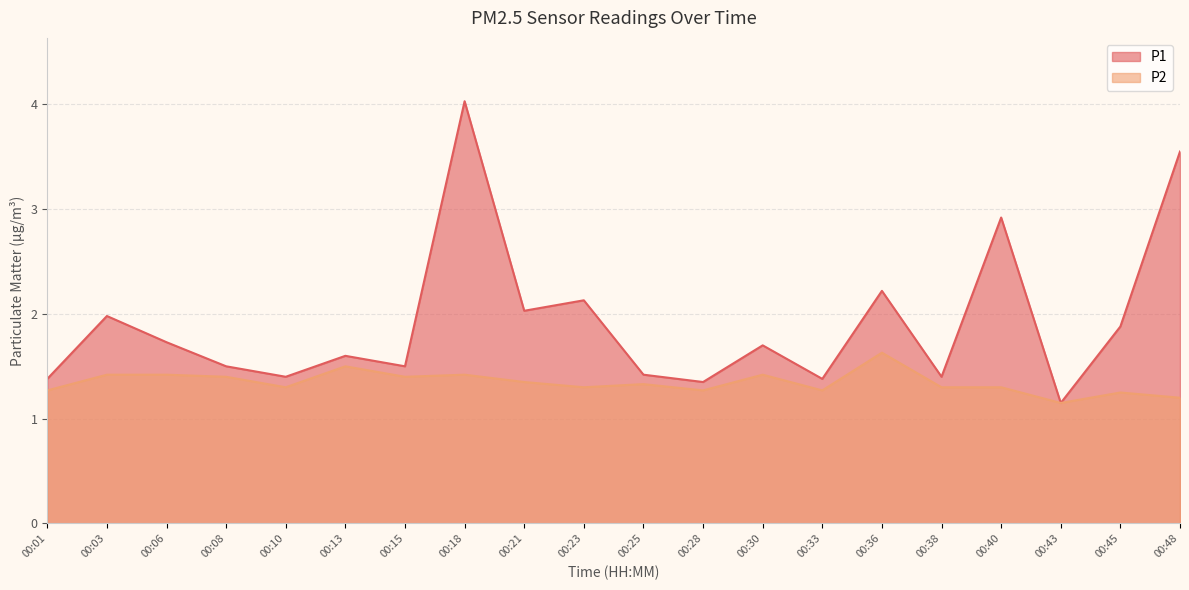

What is the difference between the highest and lowest values at 00:18?

2.6